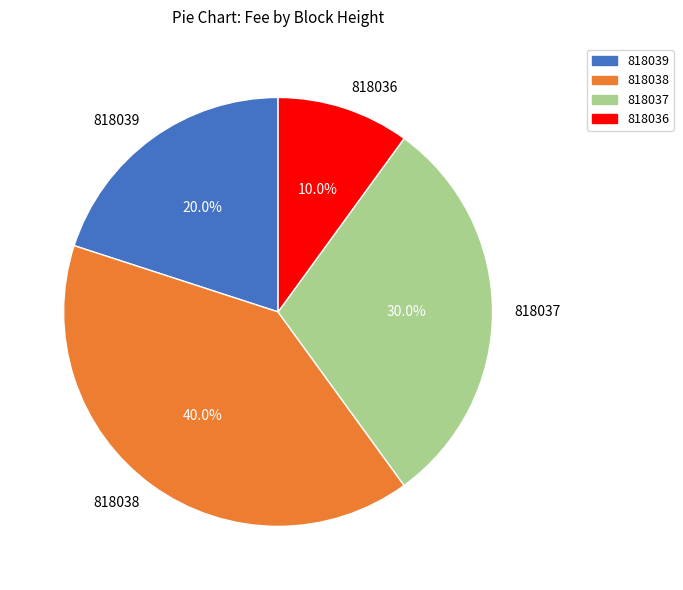

Does any single category account for the majority?

No